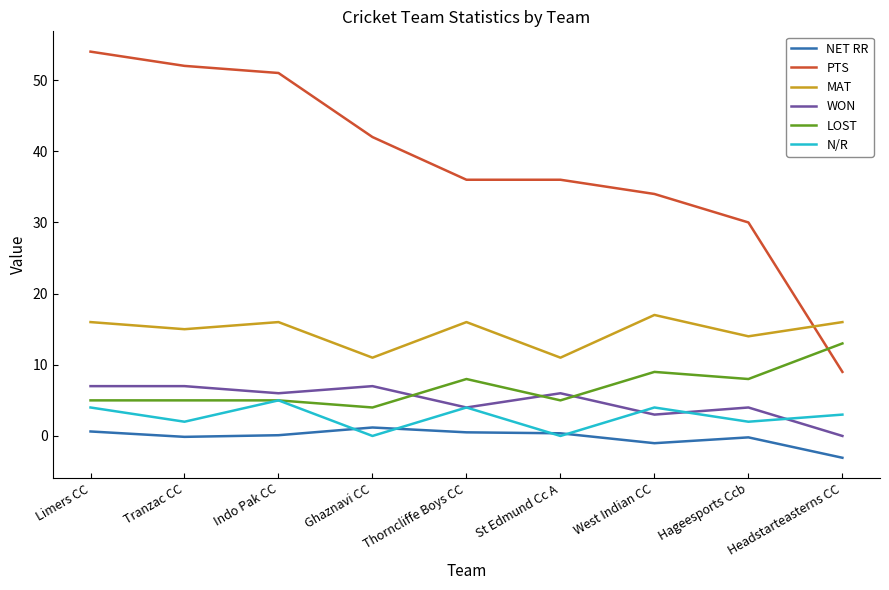

Which series changed the most between West Indian CC and Headstarteasterns CC?

PTS